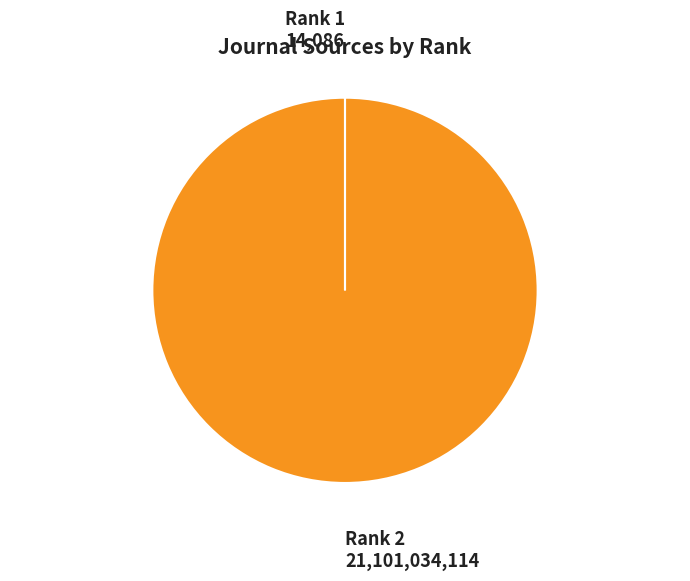

True or false: Rank 2 accounts for 100% of the total.

True